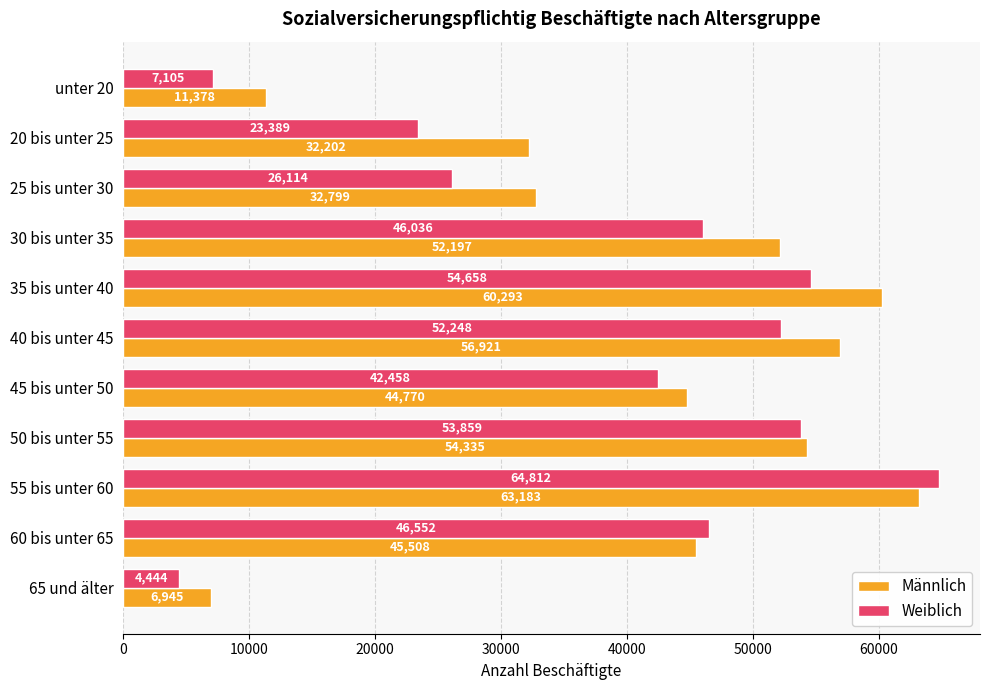

Rank the series by their average value, from highest to lowest.

Männlich, Weiblich